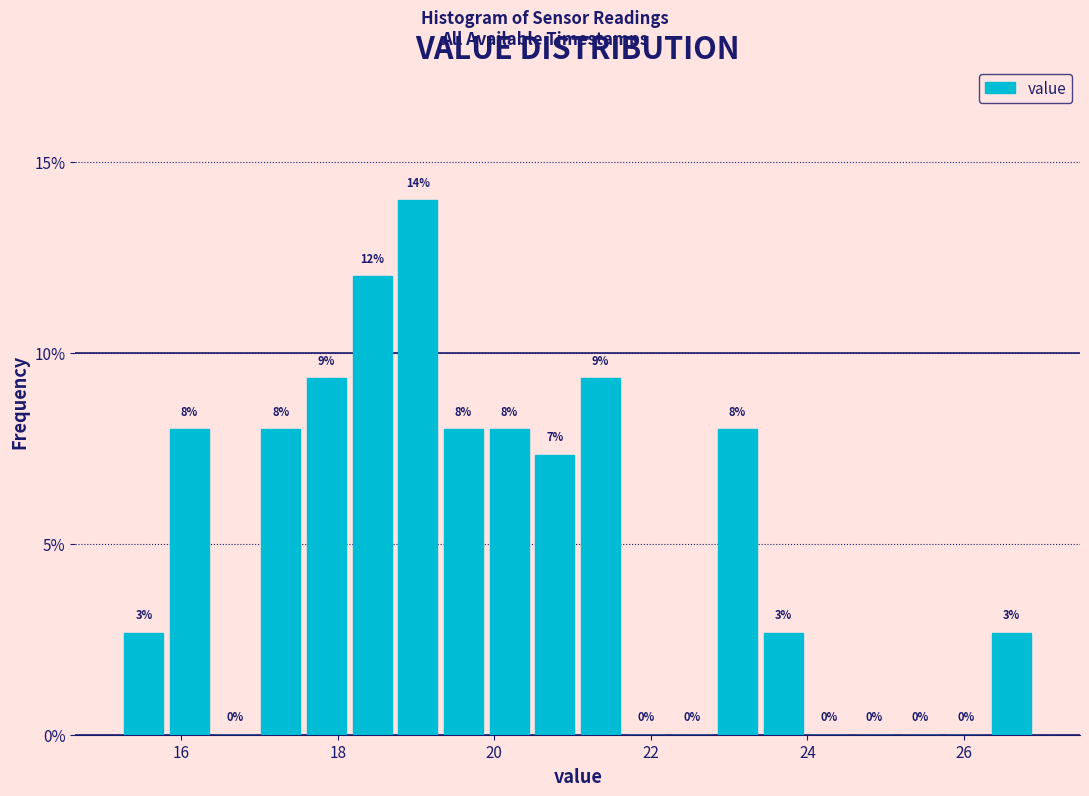

Around what value on the x-axis is the tallest bar? Give the approximate position of its centre, as read against the axis.

19.0